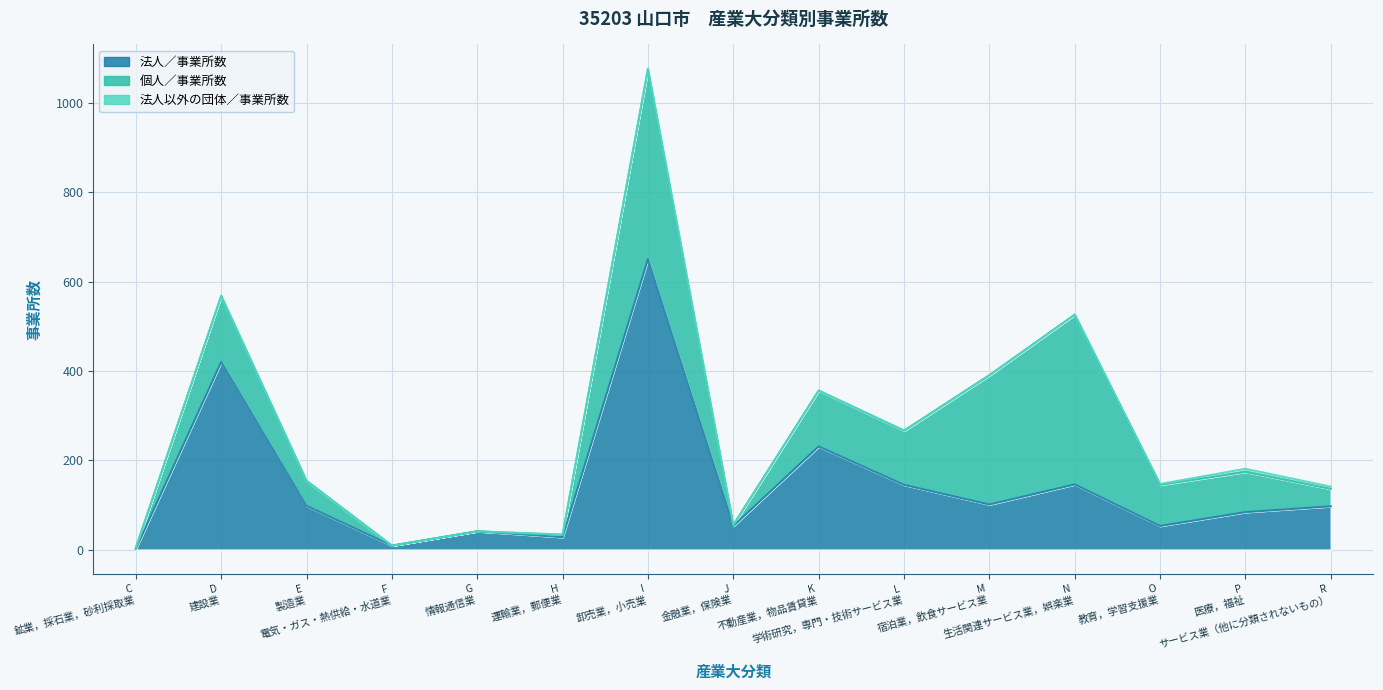

At which category is the sum across all series the highest?

I 卸売業，小売業